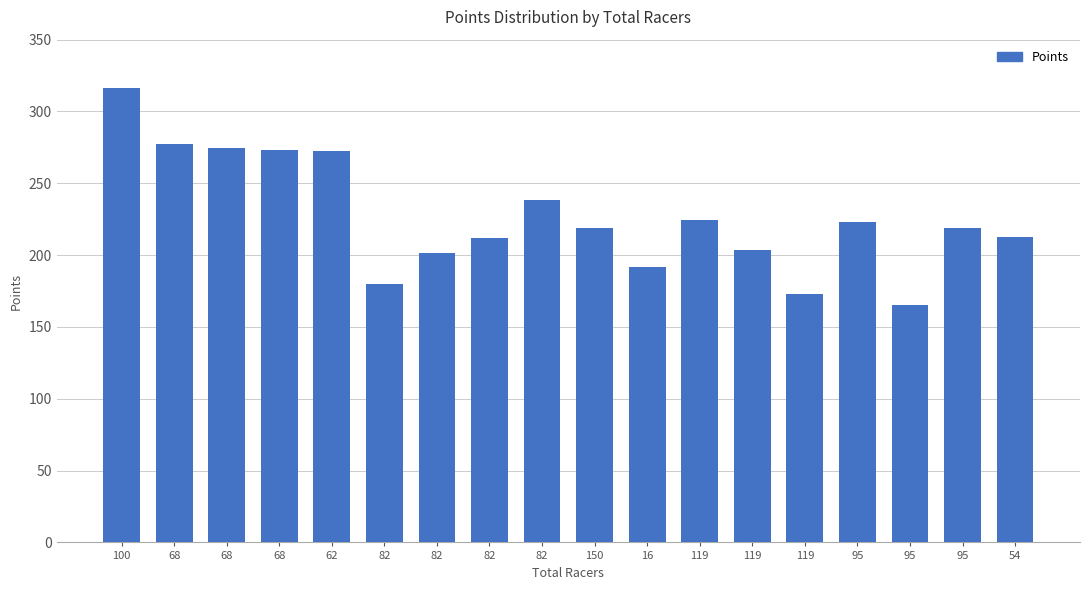

Count the number of categories in the chart.

18